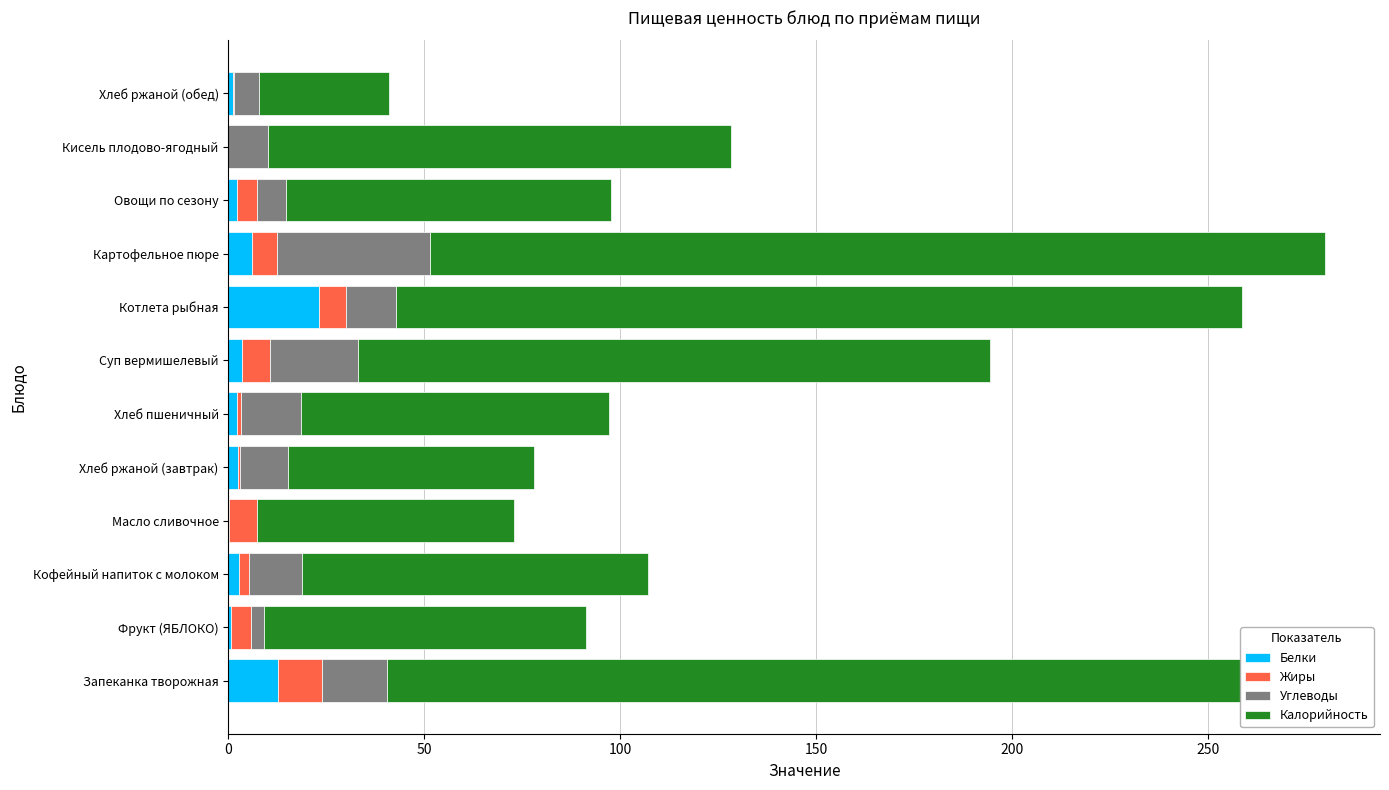

What is the total value across all series at Котлета рыбная?

258.7